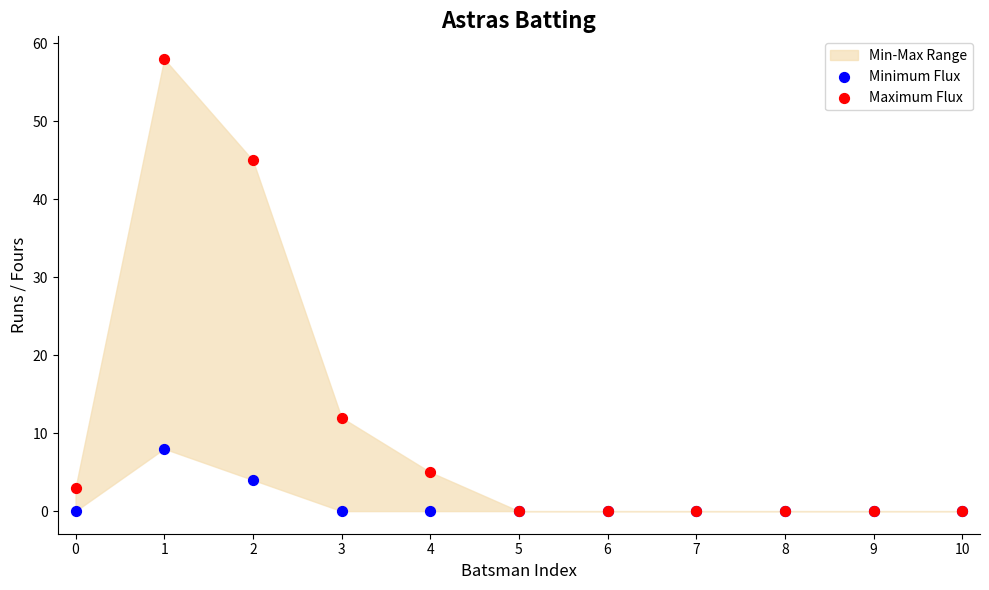

Which series reaches the maximum Y coordinate?

Maximum Flux